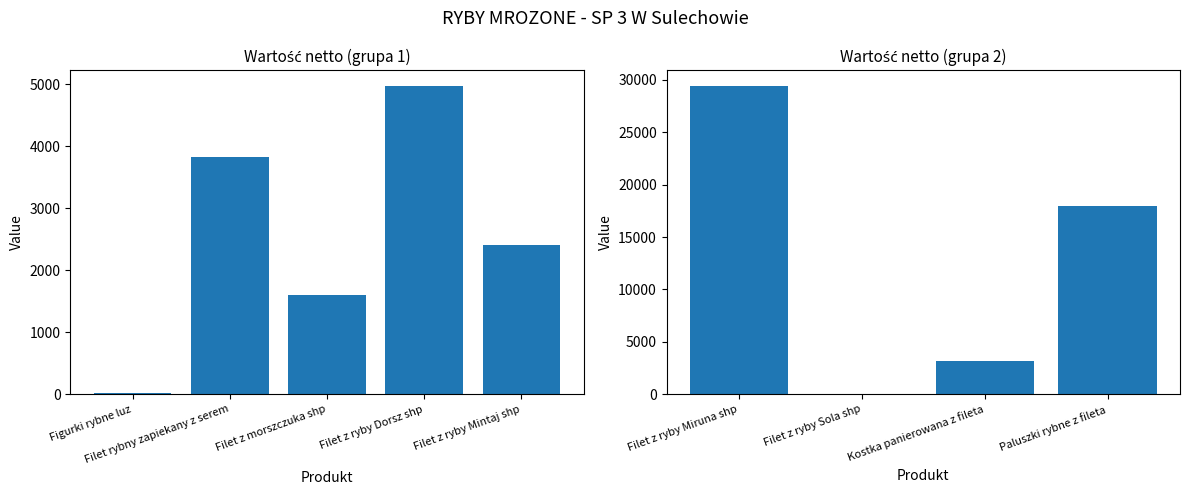

What is the greatest value displayed?

29466.5